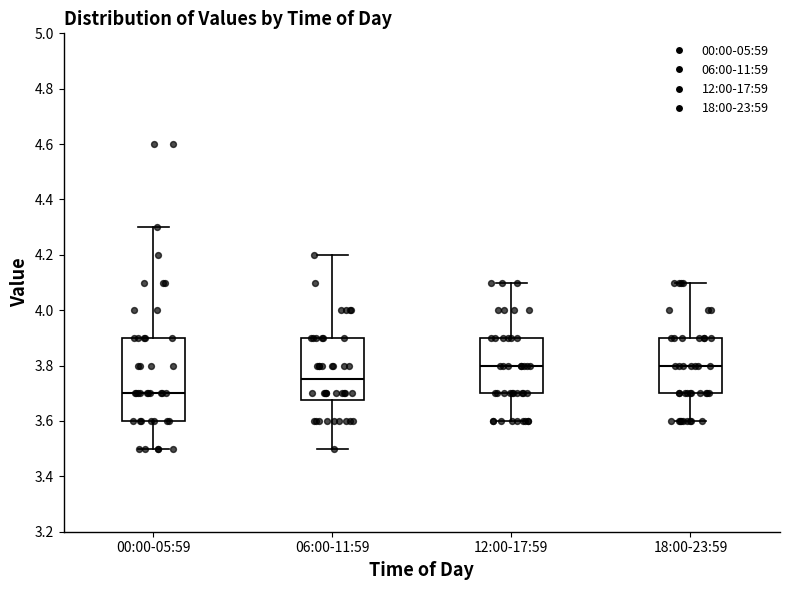

Reading left to right, read every box against the y-axis: the position of its median line, the range the box covers, and the ends of its whiskers. The values are not printed on the chart, so give them approximately, as read against the axis.

00:00-05:59: median 3.70, box 3.60 to 3.90, whiskers 3.50 to 4.30
06:00-11:59: median 3.76, box 3.68 to 3.90, whiskers 3.50 to 4.20
12:00-17:59: median 3.80, box 3.70 to 3.90, whiskers 3.60 to 4.10
18:00-23:59: median 3.80, box 3.70 to 3.90, whiskers 3.60 to 4.10